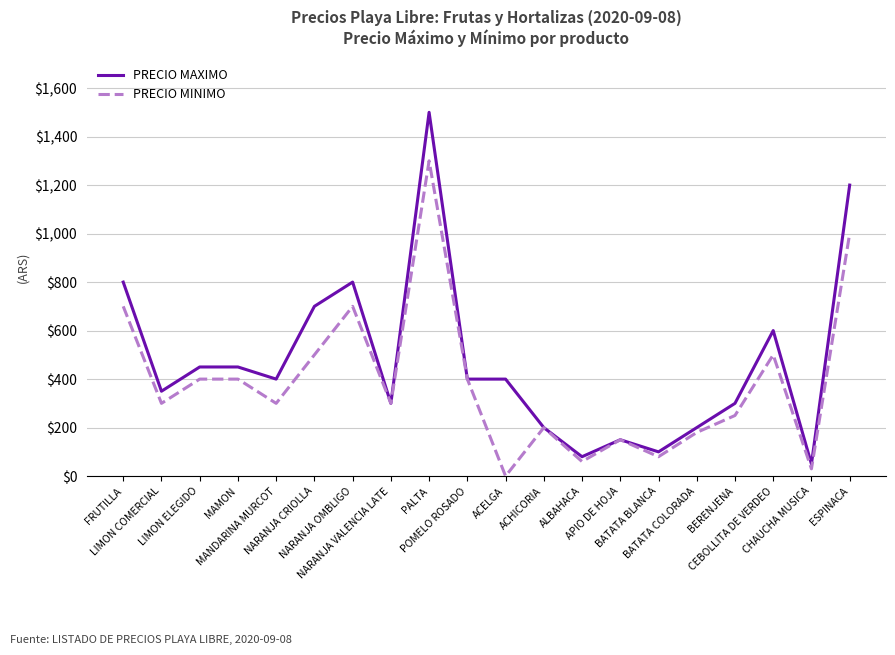

True or false: PRECIO MAXIMO has more than 2 interior local peaks.

True